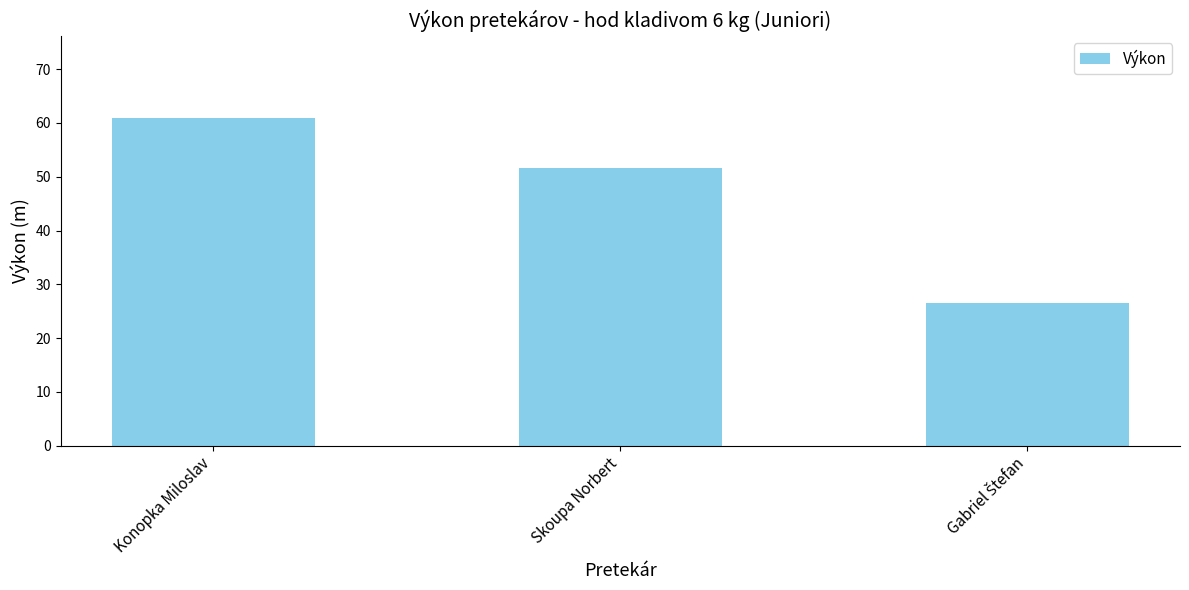

What is the ratio of the value at Skoupa Norbert to the value at Konopka Miloslav?

0.8